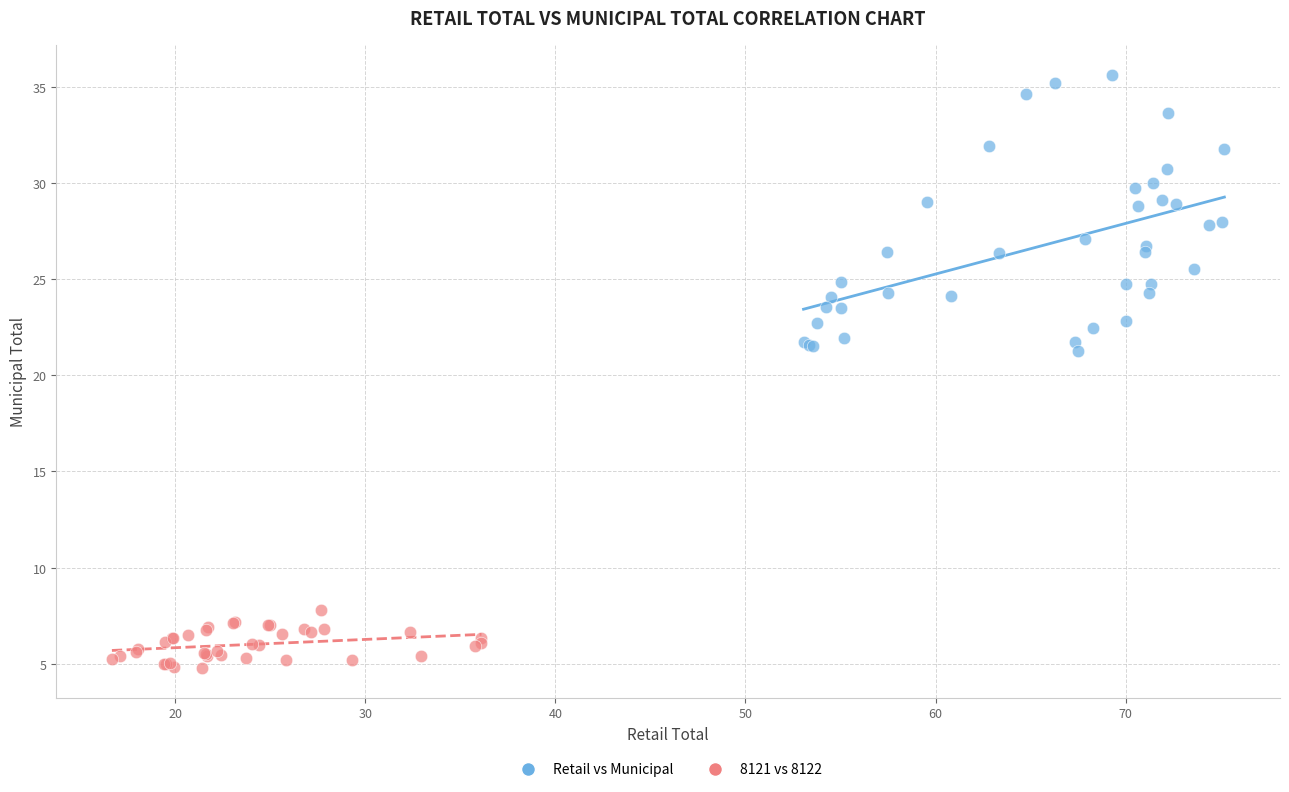

What are all the series names shown in the legend?

Retail vs Municipal, 8121 vs 8122